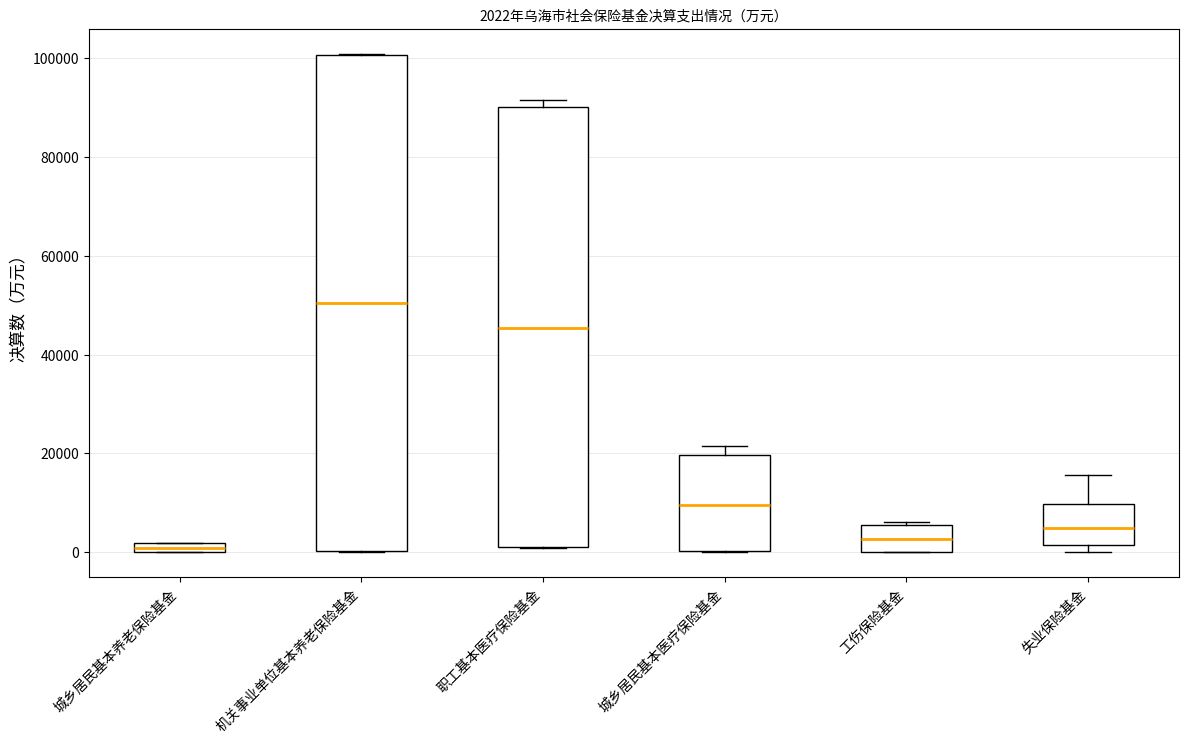

Which box is the tallest, from its lower edge to its upper edge?

机关事业单位基本养老保险基金